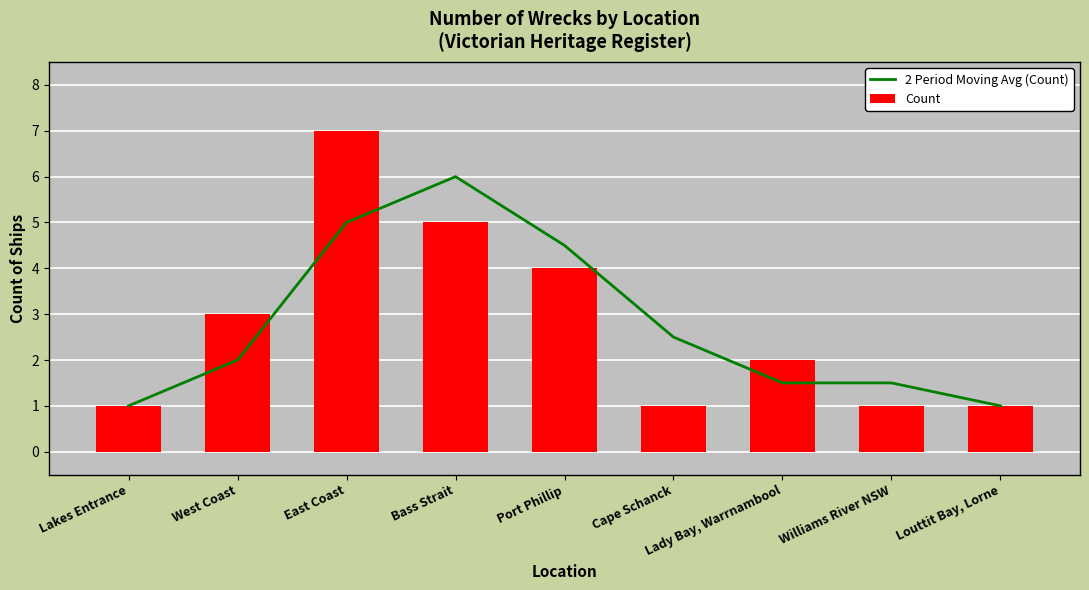

What is the label of the 5th bar from the left?

Port Phillip